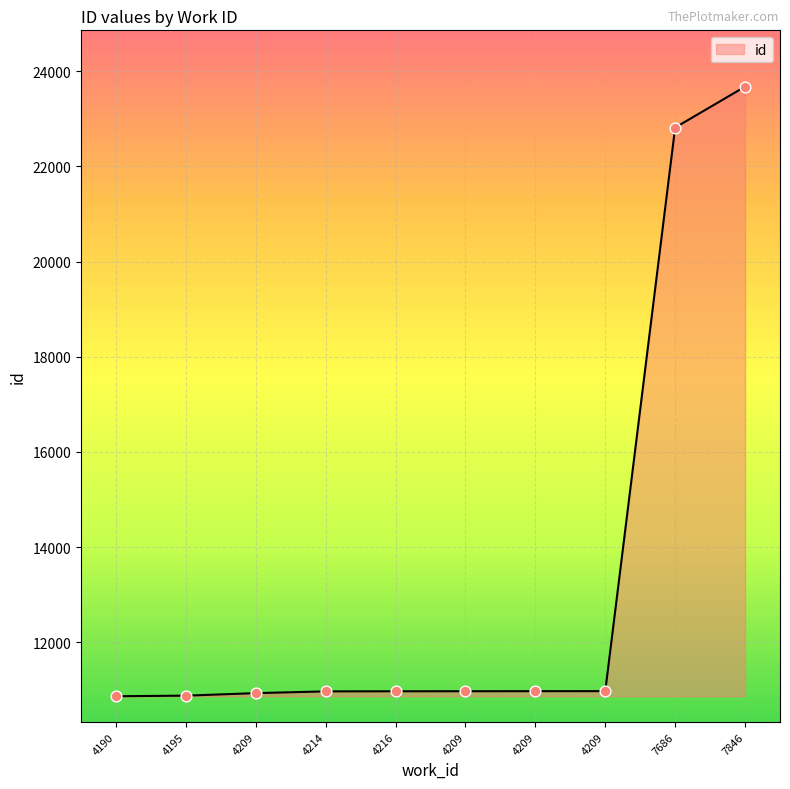

What is the change in value from 4214 to 4209?

+4